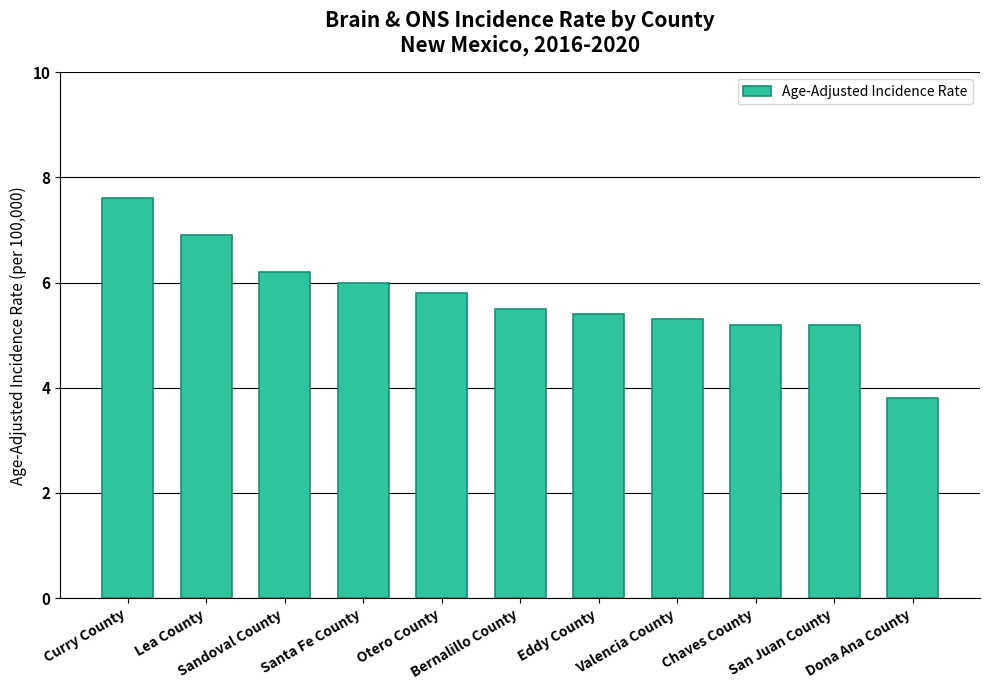

What is the label of the 3rd bar from the left?

Sandoval County